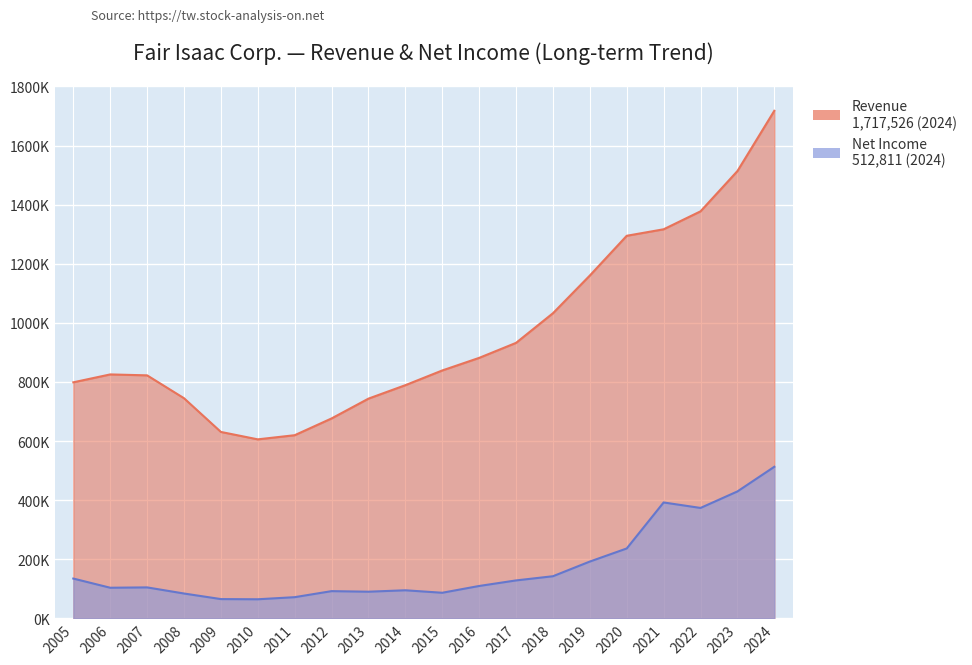

The value of Revenue at 2017 is 1270016. True or false?

False